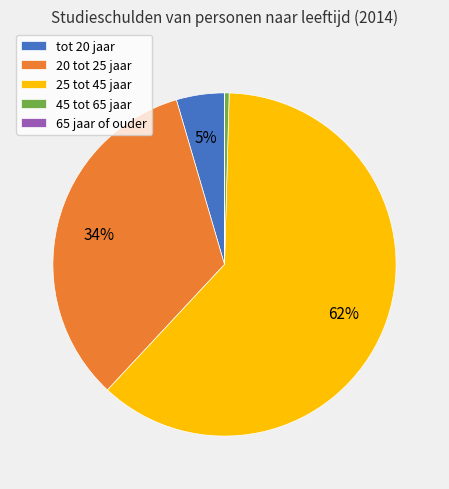

Does any single category account for the majority?

Yes